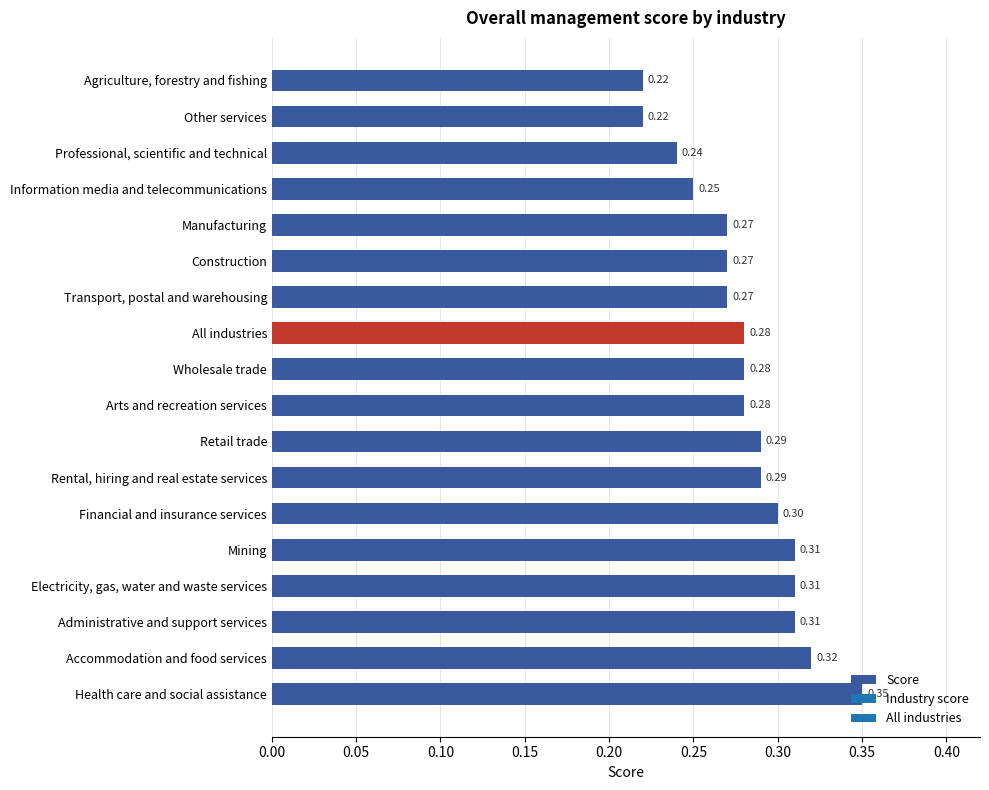

At which category does the chart reach its peak across all series?

Health care and social assistance